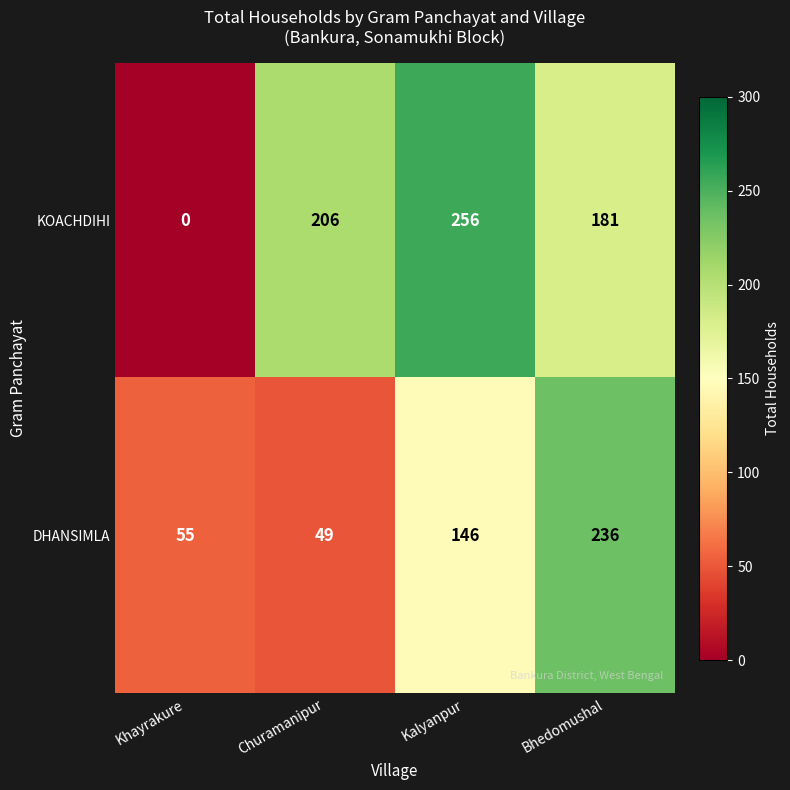

Is it true that KOACHDIHI equals 318 at Churamanipur?

False